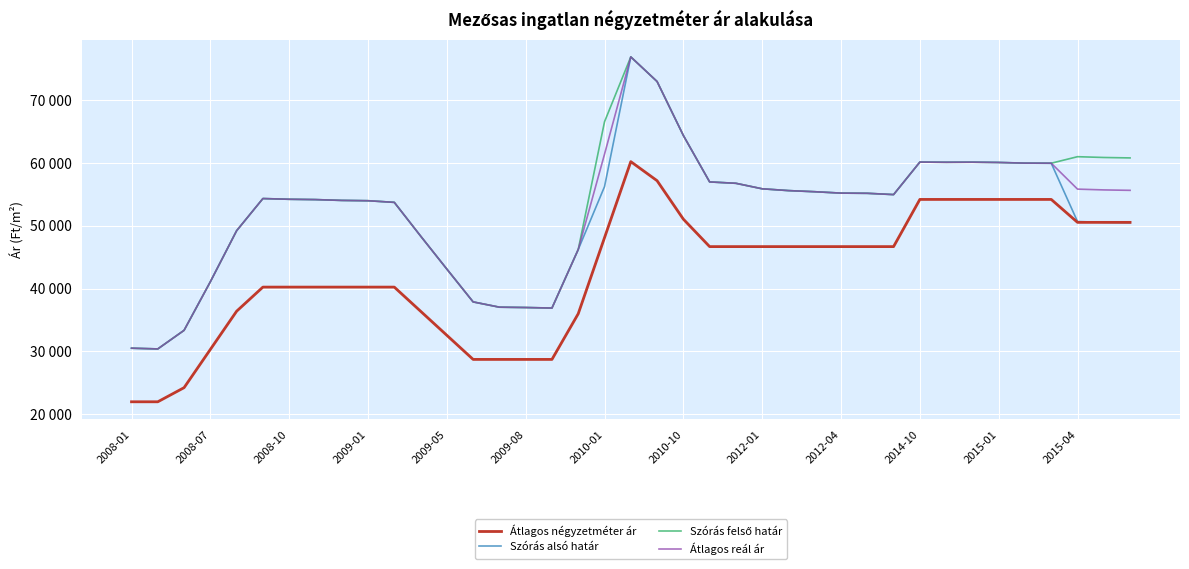

What is the greatest value displayed?

76822